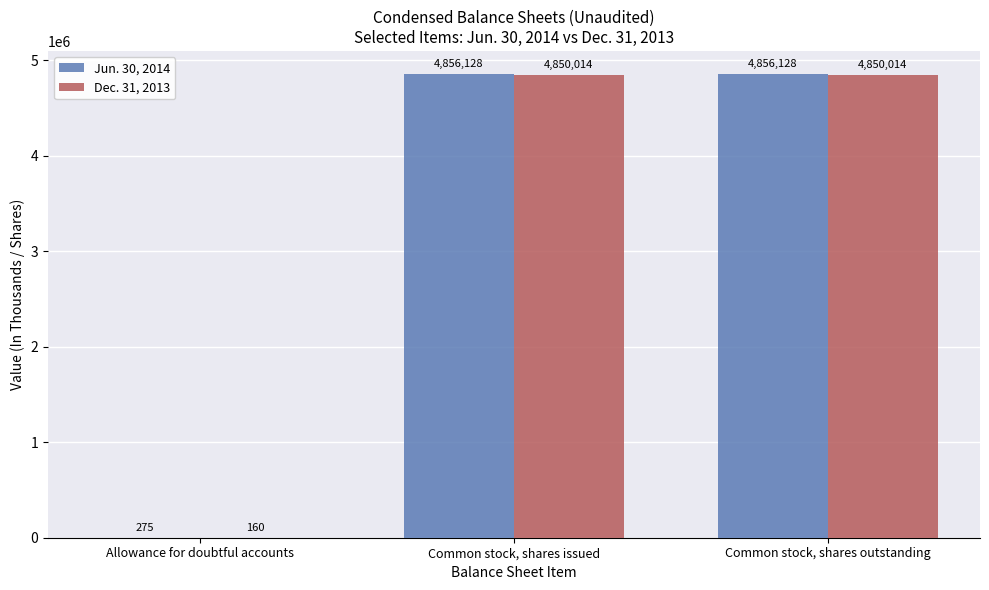

Which series changed the most between Allowance for doubtful accounts and Common stock, shares outstanding?

Jun. 30, 2014